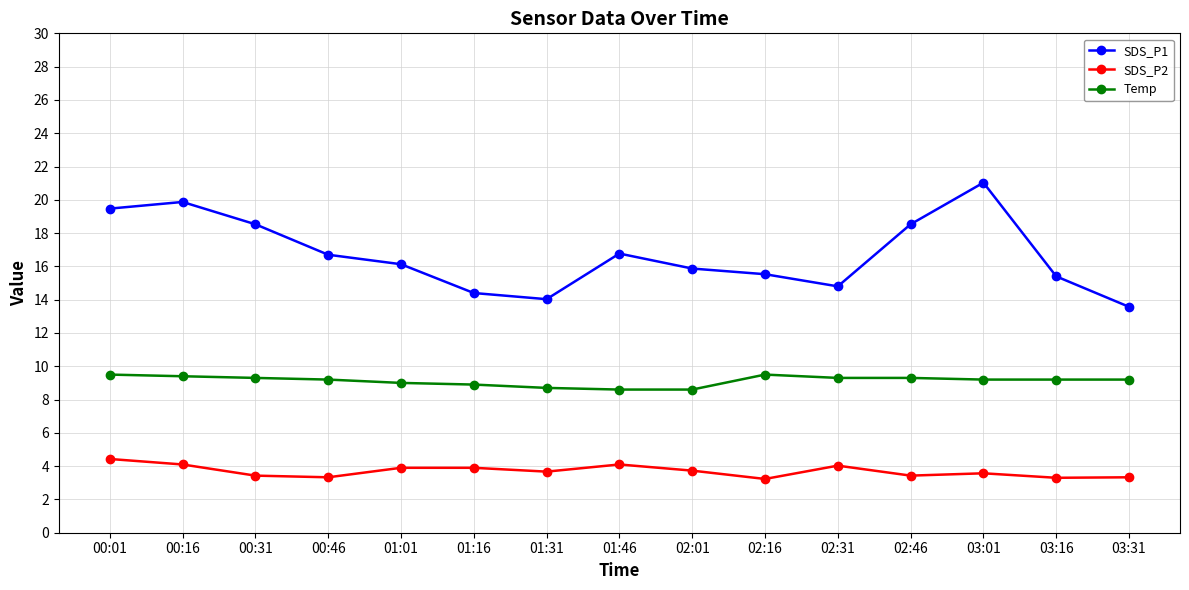

What is the sum of the SDS_P2 values at 01:31 and 02:16?

6.9